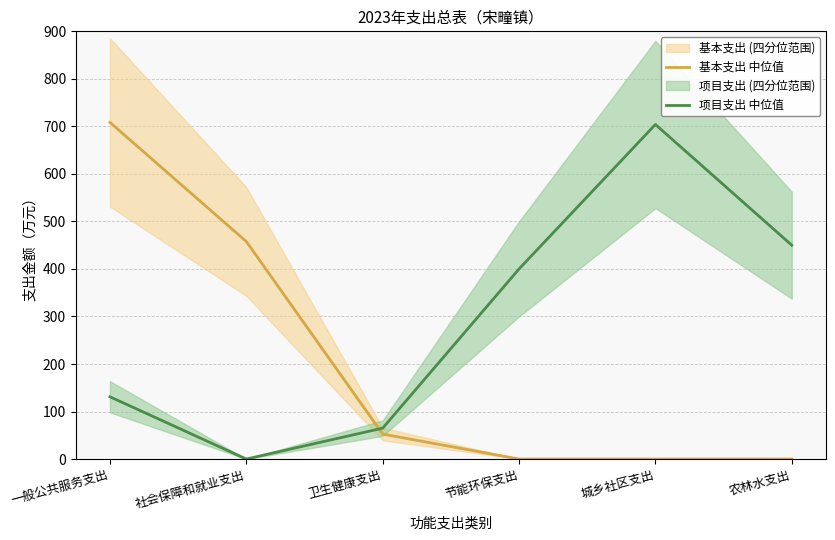

Rank the categories by 项目支出 中位值 value from lowest to highest.

社会保障和就业支出, 卫生健康支出, 一般公共服务支出, 节能环保支出, 农林水支出, 城乡社区支出